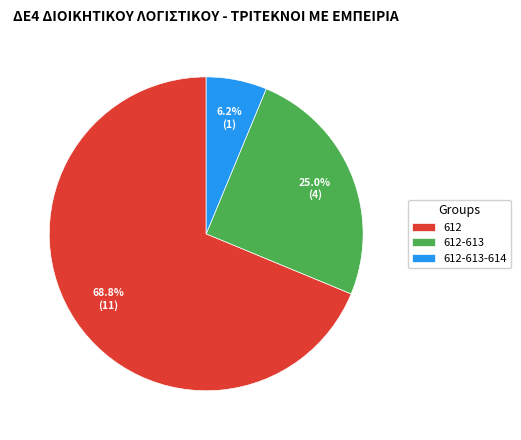

Does any single category account for the majority?

Yes